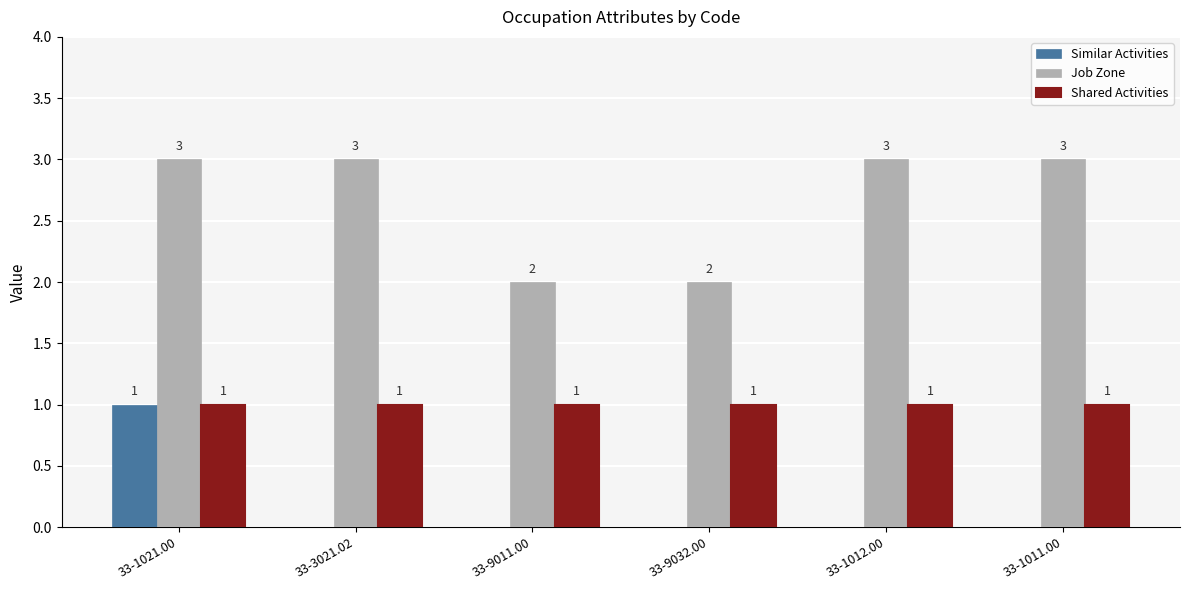

Are the bars grouped side by side (vs. stacked)?

Yes